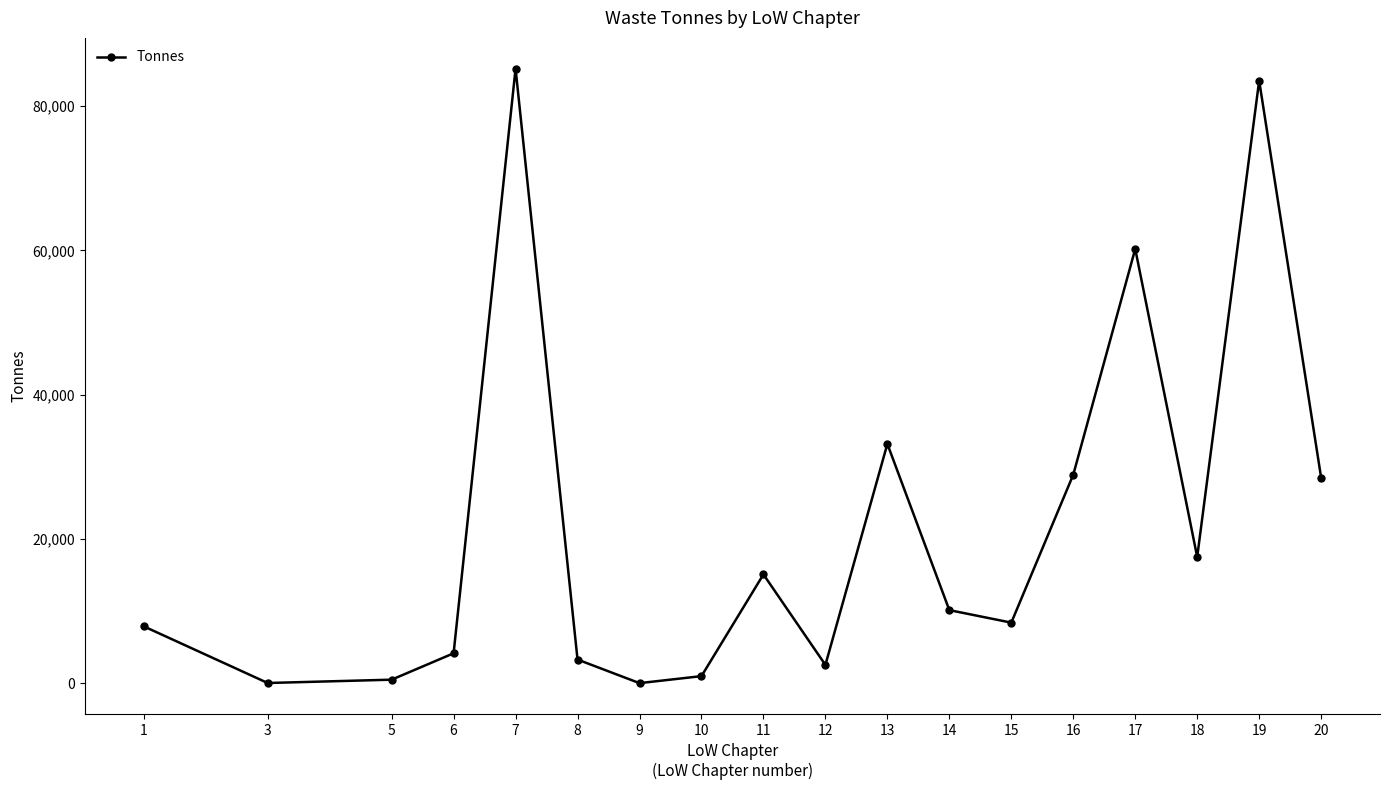

How many interior local peaks (higher than both neighbors) does the data have?

5